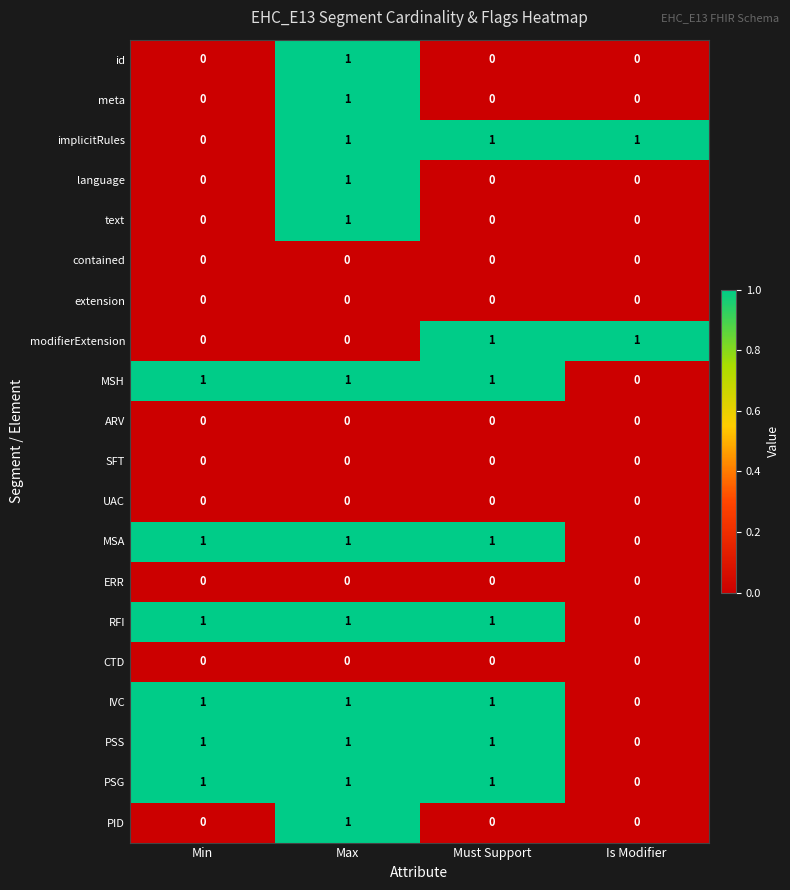

At which category is the sum across all series the highest?

Max